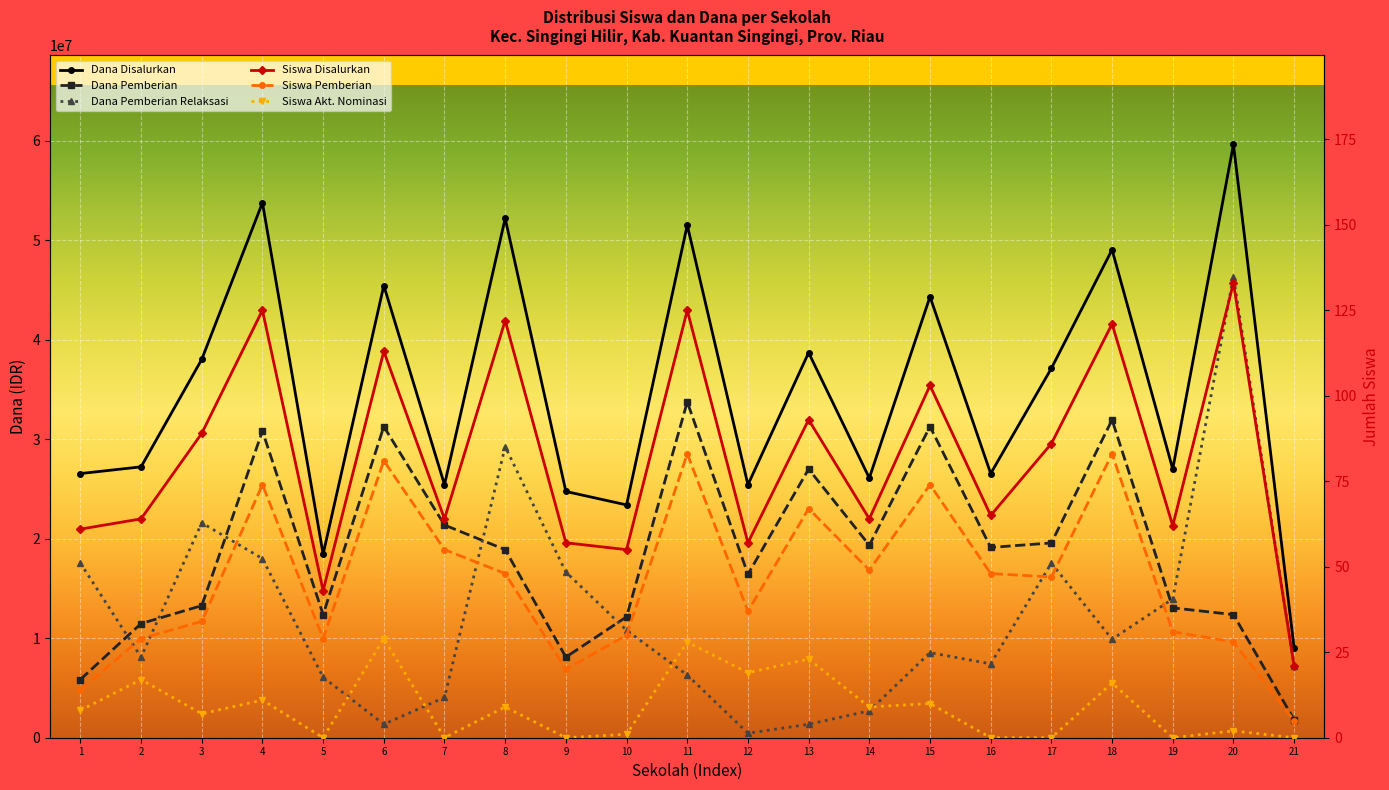

Reading right to left, transcribe all the data shown in this chart.

Dana Disalurkan: 21=9000000	20=59625000	19=27000000	18=49050000	17=37125000	16=26550000	15=44325000	14=26100000	13=38700000	12=25425000	11=51525000	10=23400000	9=24750000	8=52200000	7=25425000	6=45450000	5=18450000	4=53775000	3=38025000	2=27225000	1=26550000
Dana Pemberian: 21=1800000	20=12375000	19=13050000	18=31950000	17=19575000	16=19125000	15=31275000	14=19350000	13=27000000	12=16425000	11=33750000	10=12150000	9=8100000	8=18900000	7=21375000	6=31275000	5=12375000	4=30825000	3=13275000	2=11475000	1=5850000
Dana Pemberian Relaksasi: 21=7200000	20=46350000	19=13950000	18=9900000	17=17550000	16=7425000	15=8550000	14=2700000	13=1350000	12=450000	11=6300000	10=10800000	9=16650000	8=29250000	7=4050000	6=1350000	5=6075000	4=18000000	3=21600000	2=8100000	1=17550000
Siswa Disalurkan: 21=21	20=133	19=62	18=121	17=86	16=65	15=103	14=64	13=93	12=57	11=125	10=55	9=57	8=122	7=64	6=113	5=43	4=125	3=89	2=64	1=61
Siswa Pemberian: 21=5	20=28	19=31	18=83	17=47	16=48	15=74	14=49	13=67	12=37	11=83	10=30	9=20	8=48	7=55	6=81	5=29	4=74	3=34	2=29	1=14
Siswa Akt. Nominasi: 21=0	20=2	19=0	18=16	17=0	16=0	15=10	14=9	13=23	12=19	11=28	10=1	9=0	8=9	7=0	6=29	5=0	4=11	3=7	2=17	1=8